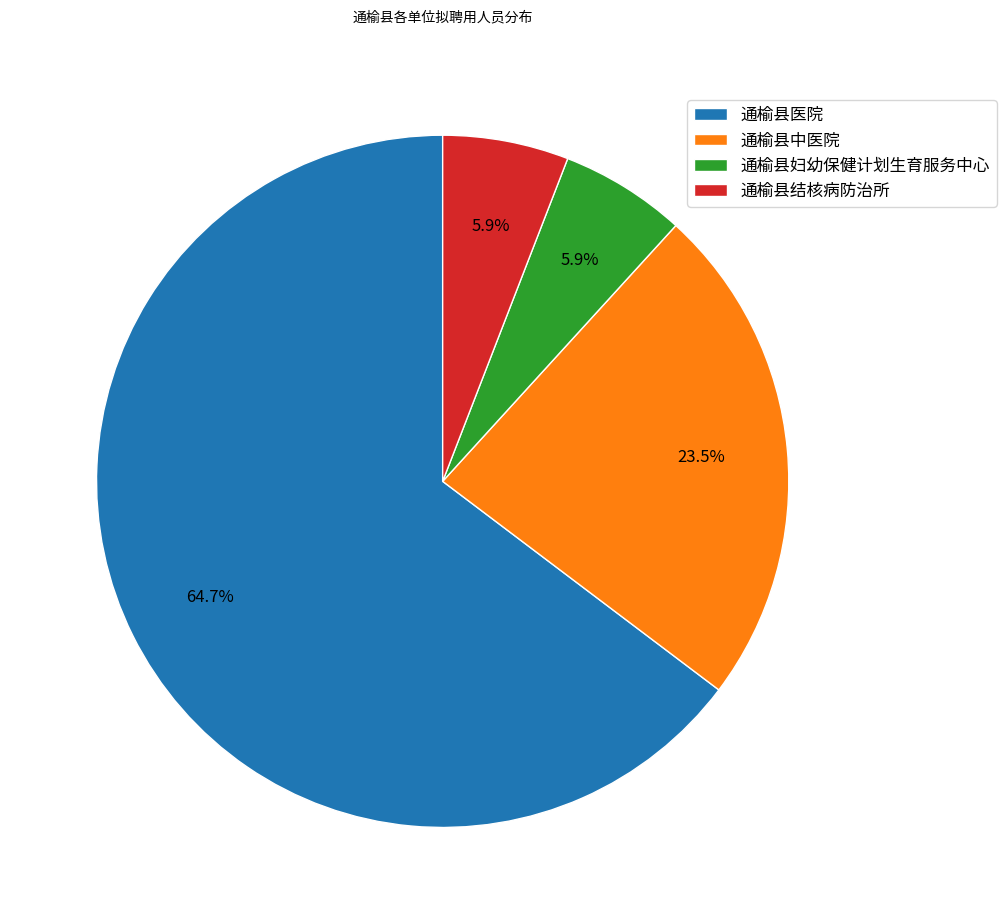

Which slice is the largest?

通榆县医院